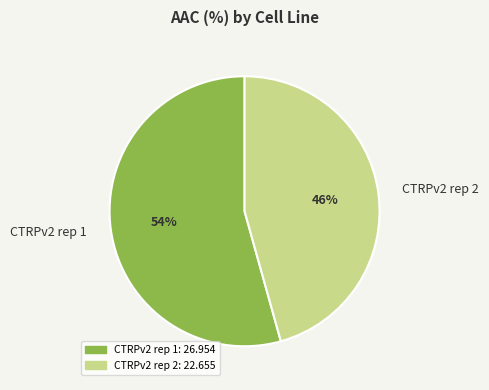

To the nearest percent, what is the average slice percentage?

50%